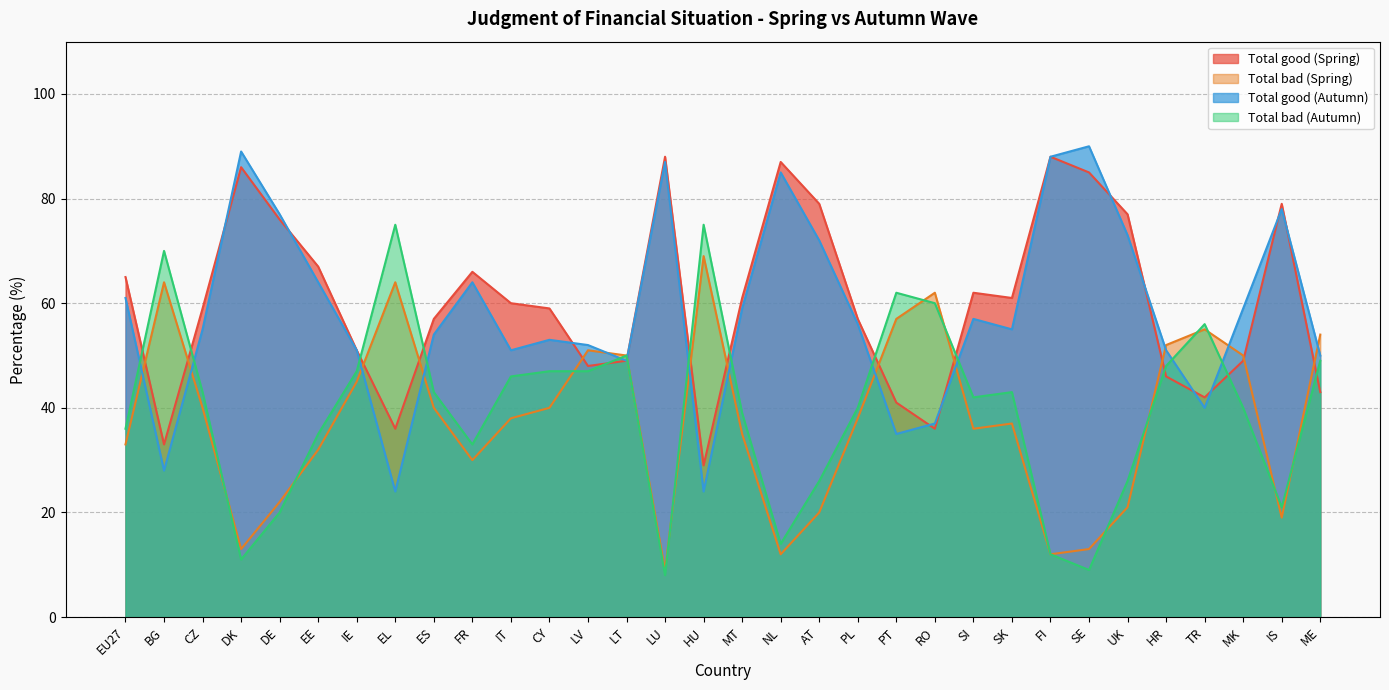

True or false: Total bad (Autumn) has more than 0 points higher than both neighbors.

True